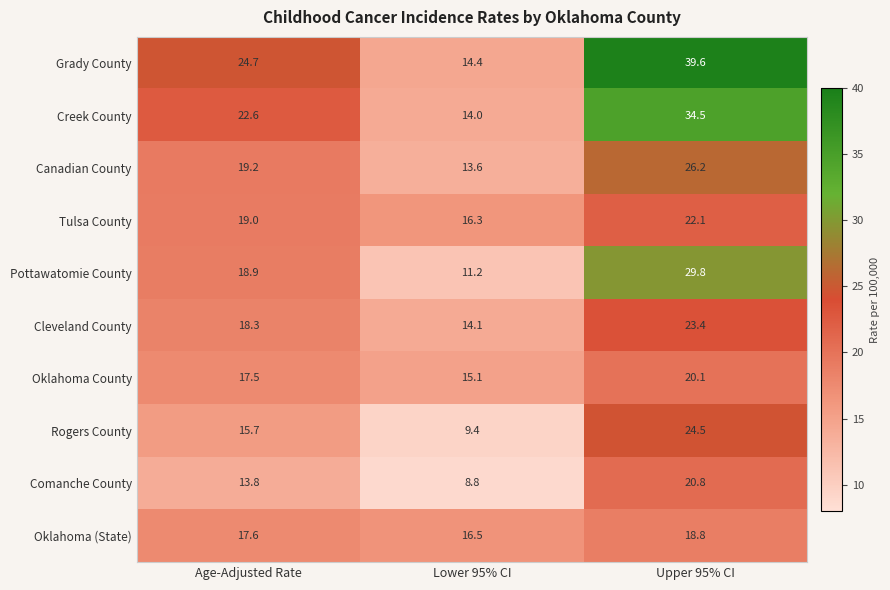

At how many categories does at least one series exceed 16?

3